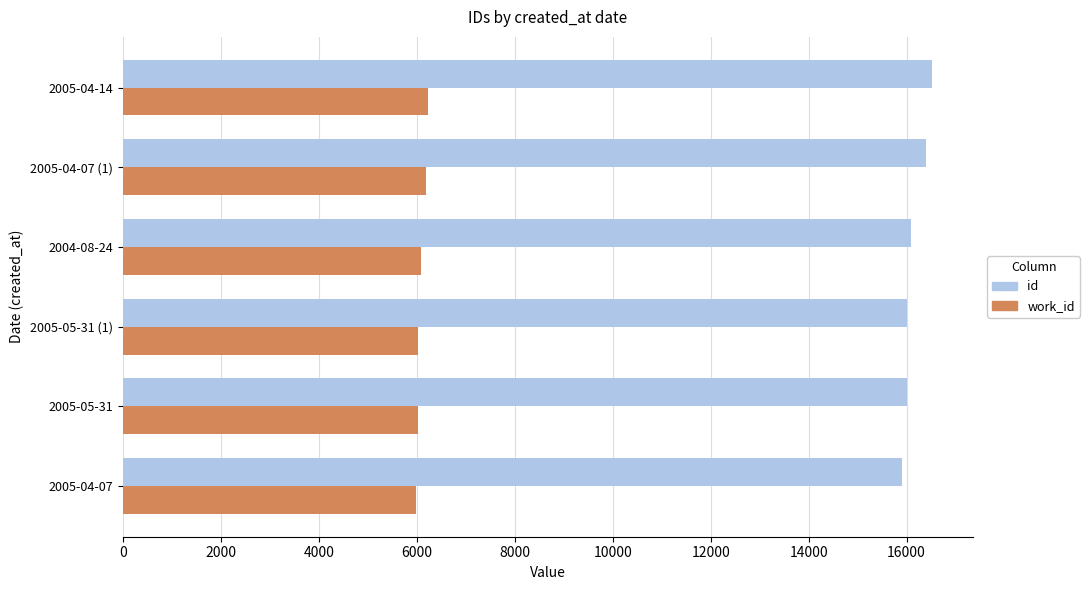

The value of work_id at 2005-04-14 is 6234. True or false?

True